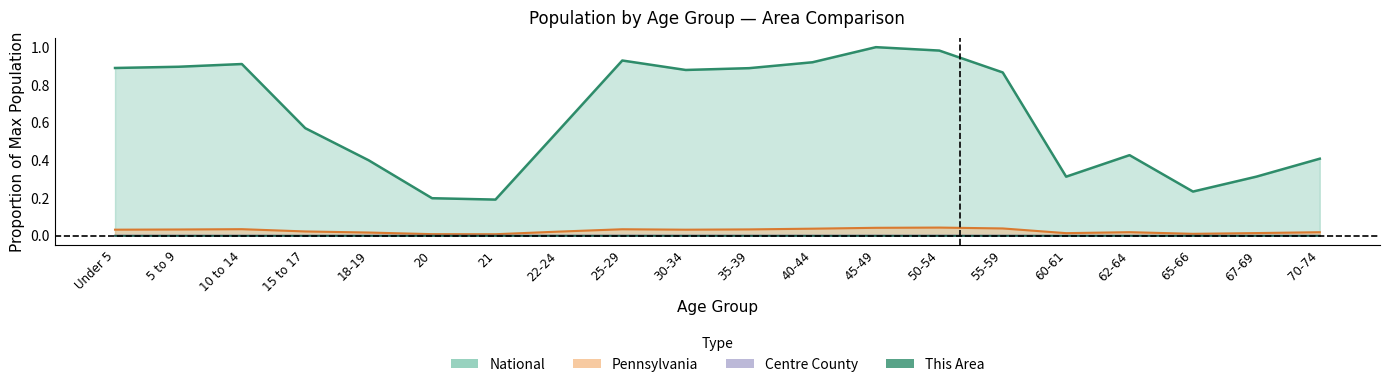

Which has a higher value, 25-29 or 65-66?

25-29